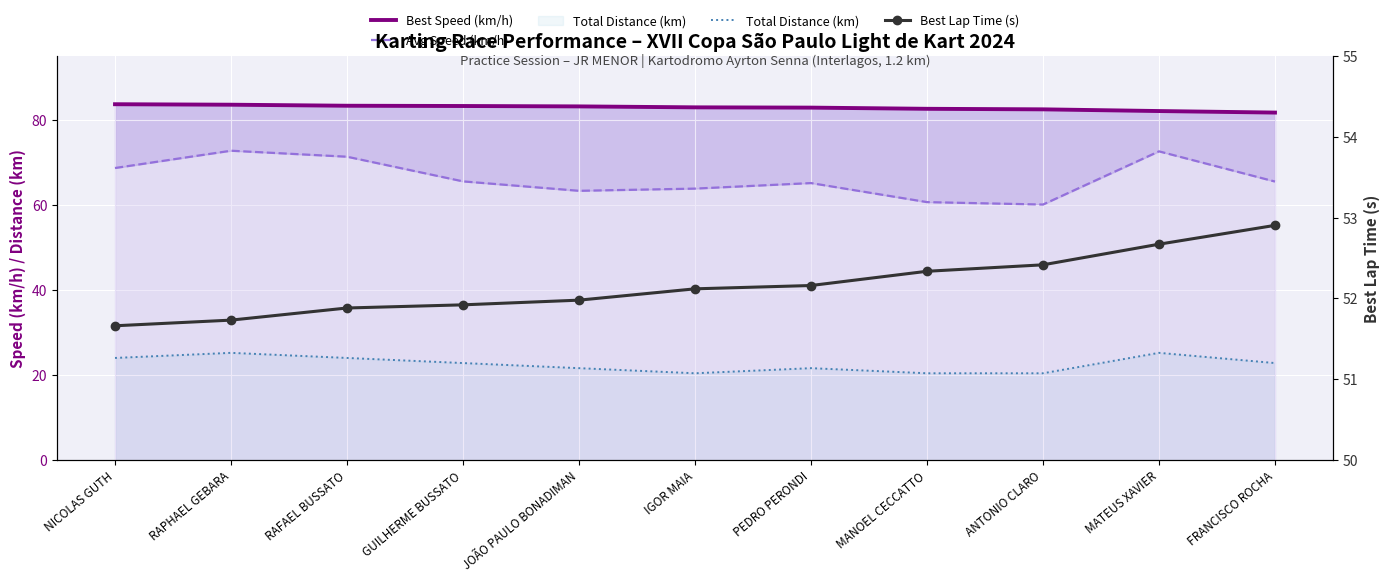

What is the smallest value displayed?

20.4